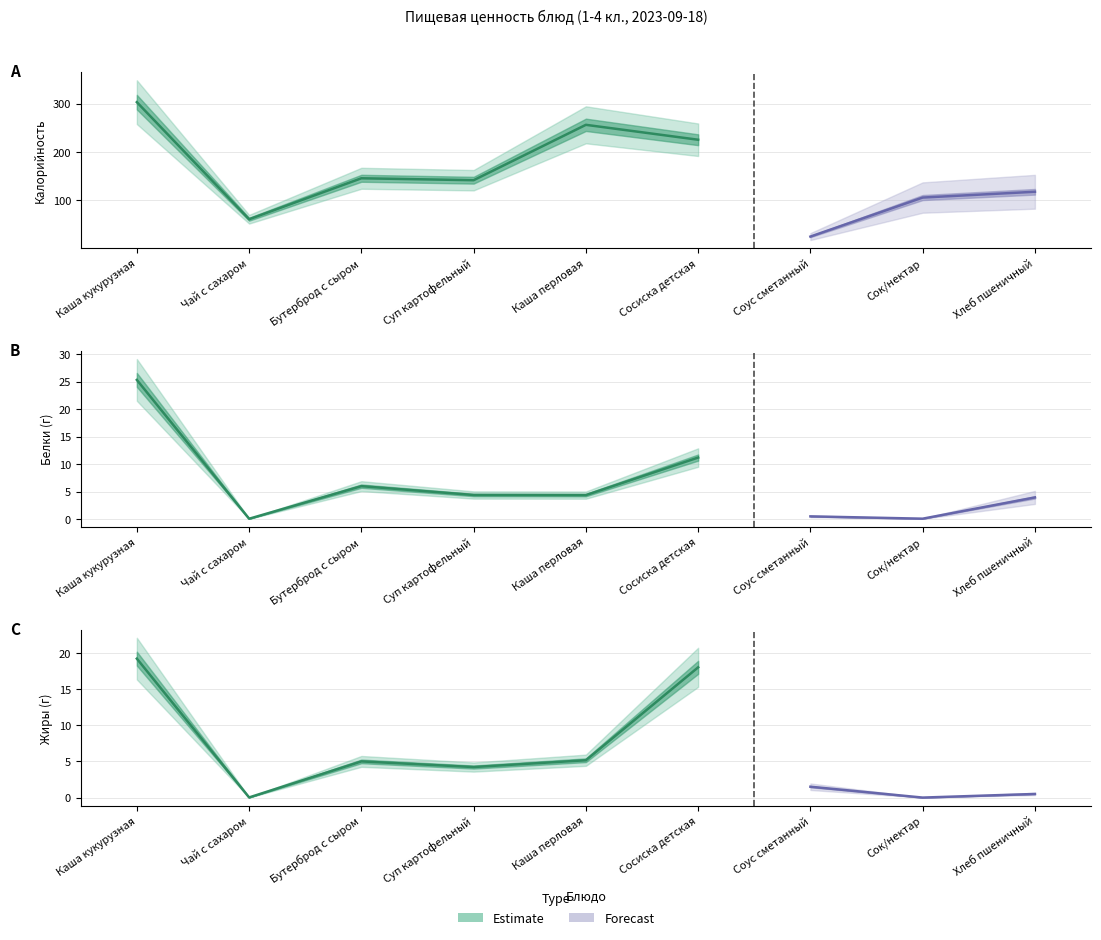

Where is the first local maximum for Белки?

Бутерброд с сыром